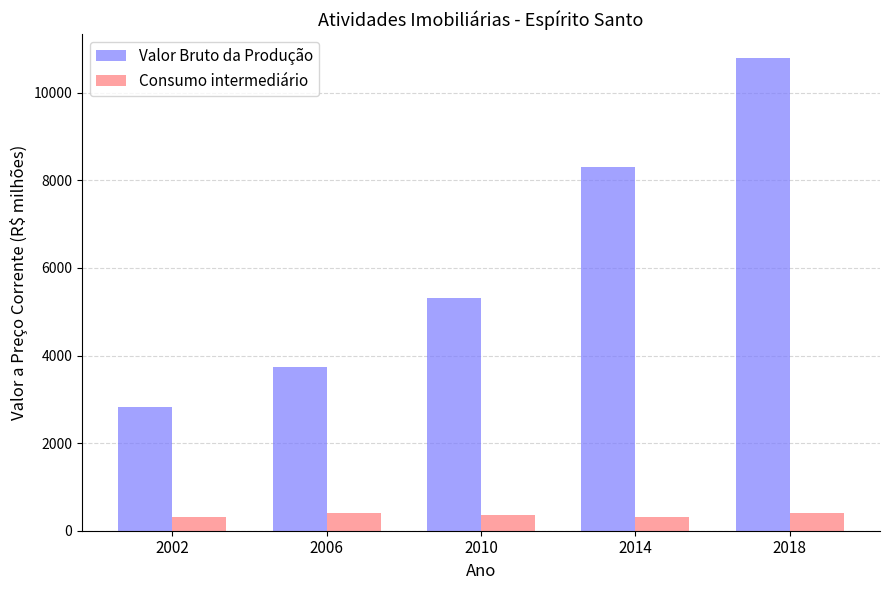

At how many categories does at least one series exceed 3936?

3